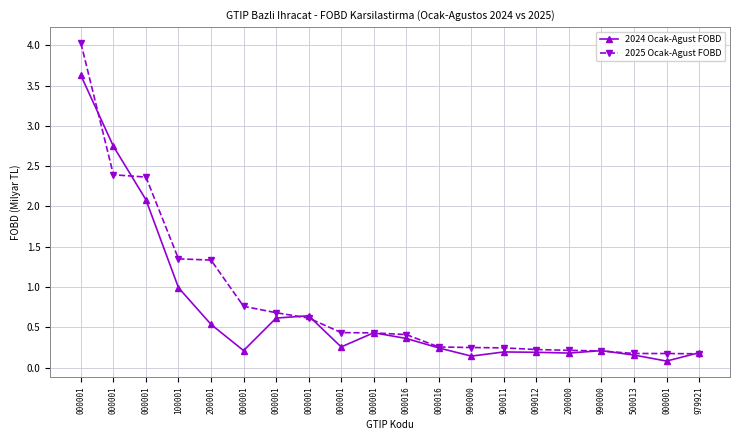

At which label does 2025 Ocak-Agust FOBD reach its minimum?

979921